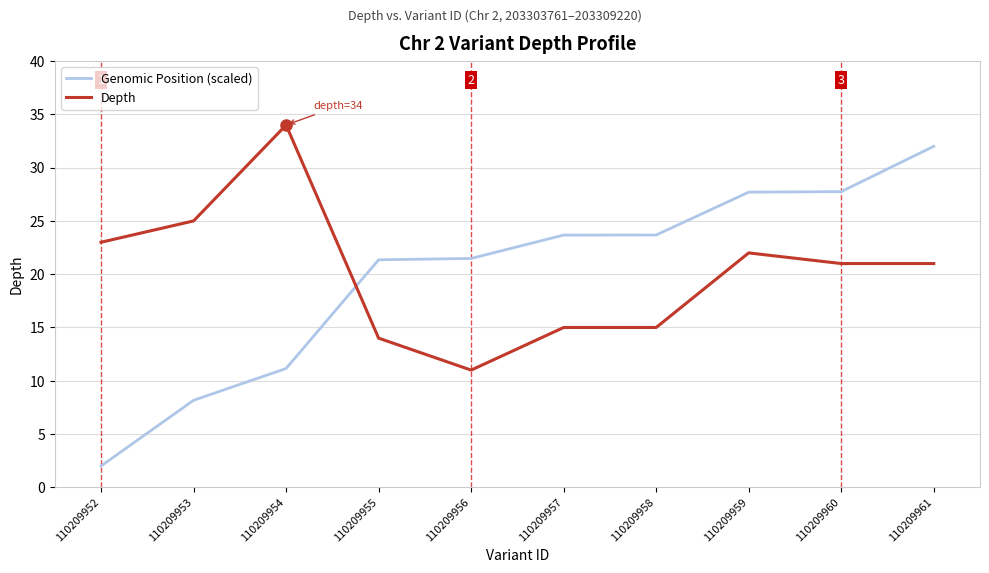

What is the spread (max minus min) of values at 110209958?

8.7